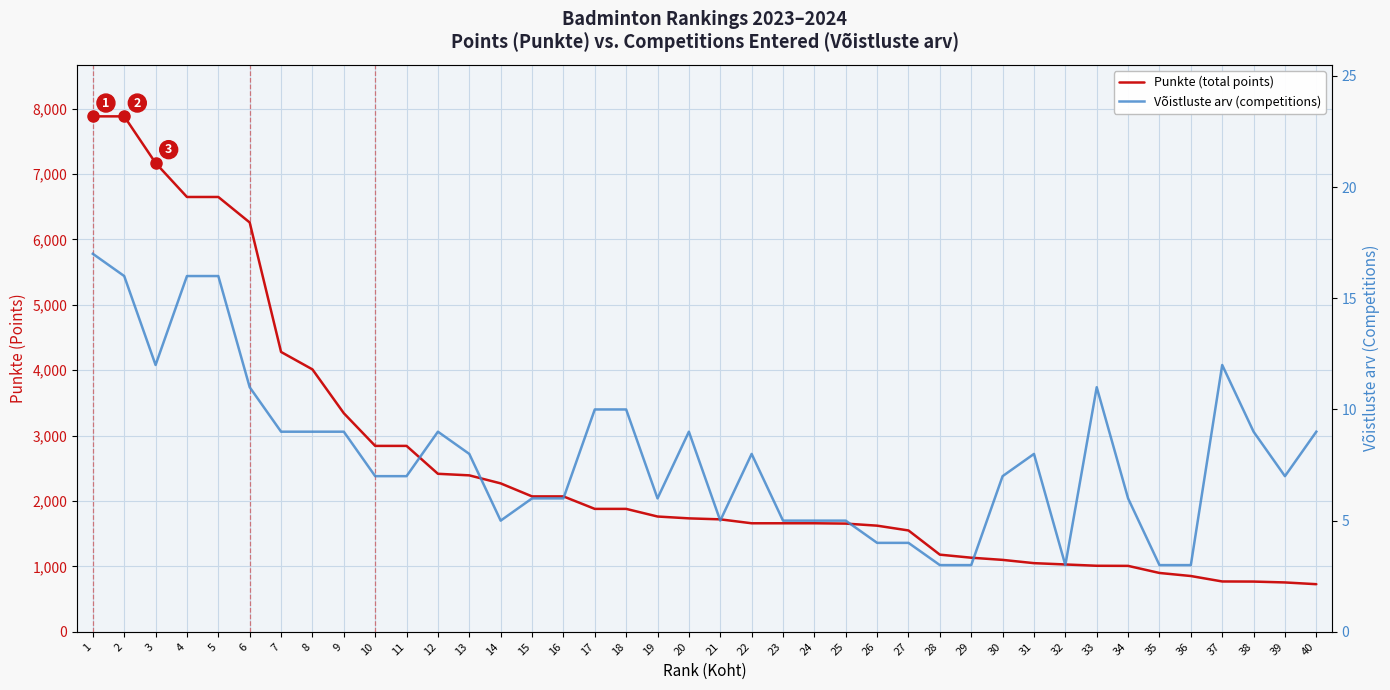

What is the maximum value shown in the chart?

7883.0